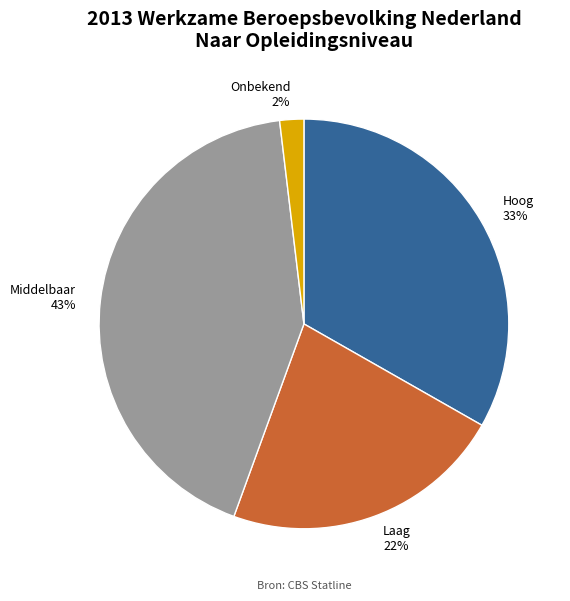

Do Laag and Middelbaar together represent more than half of the pie?

Yes